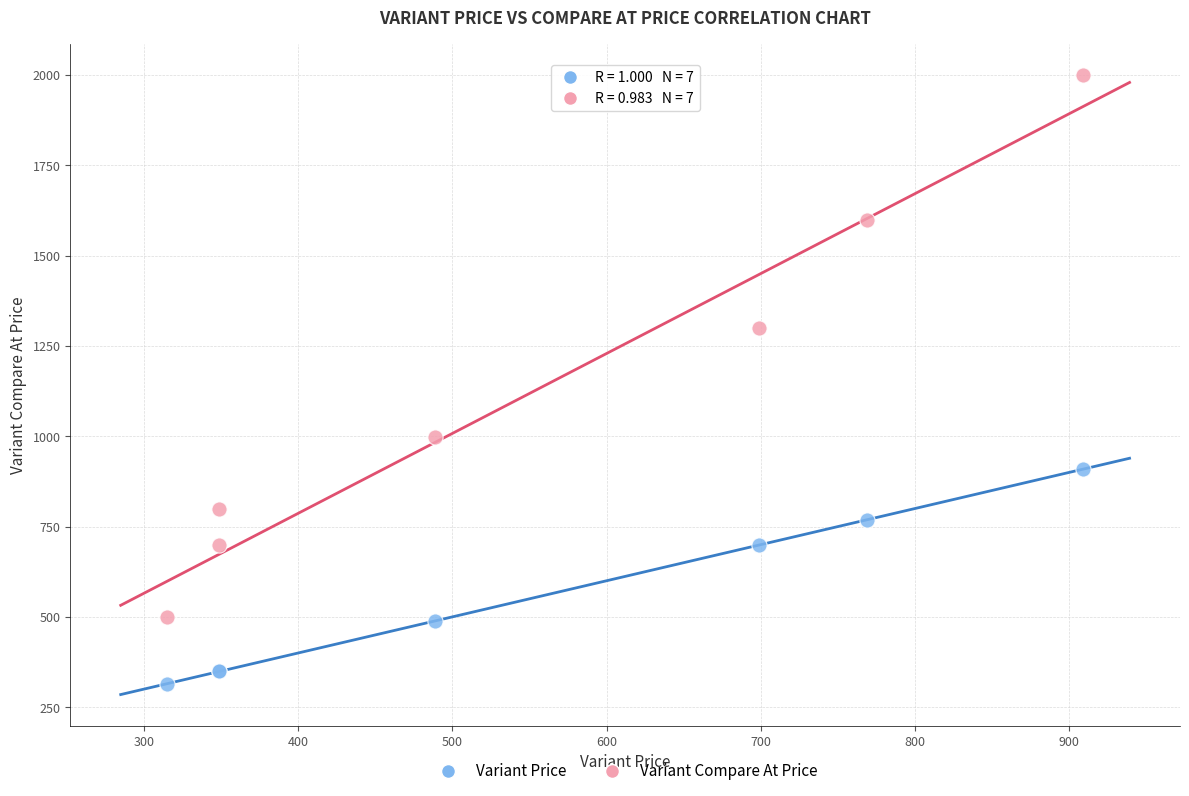

In the Variant Compare At Price series, what Y value is closest to 1249?

1299